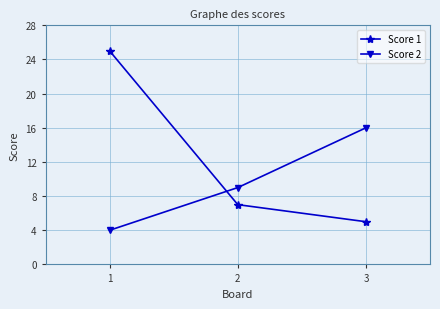

Rank the series by their maximum value, from lowest to highest.

Score 2, Score 1